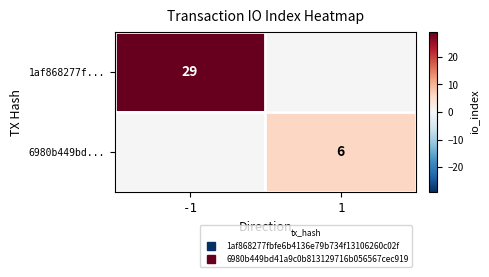

What is the average value of the 6980b449bd... series?

3